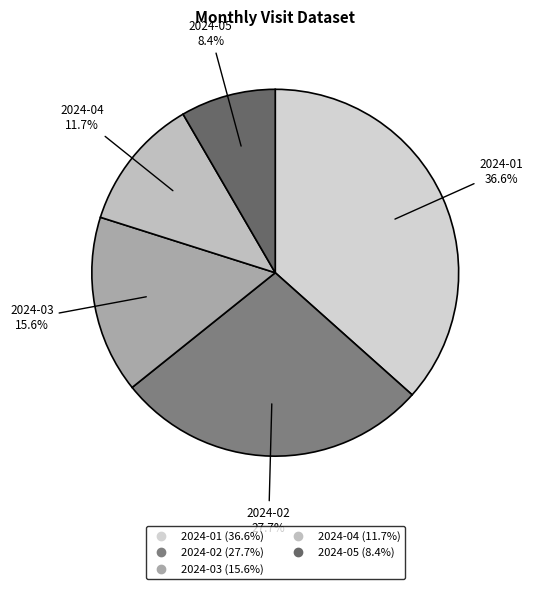

Does 2024-04 account for over 50% of the chart?

No